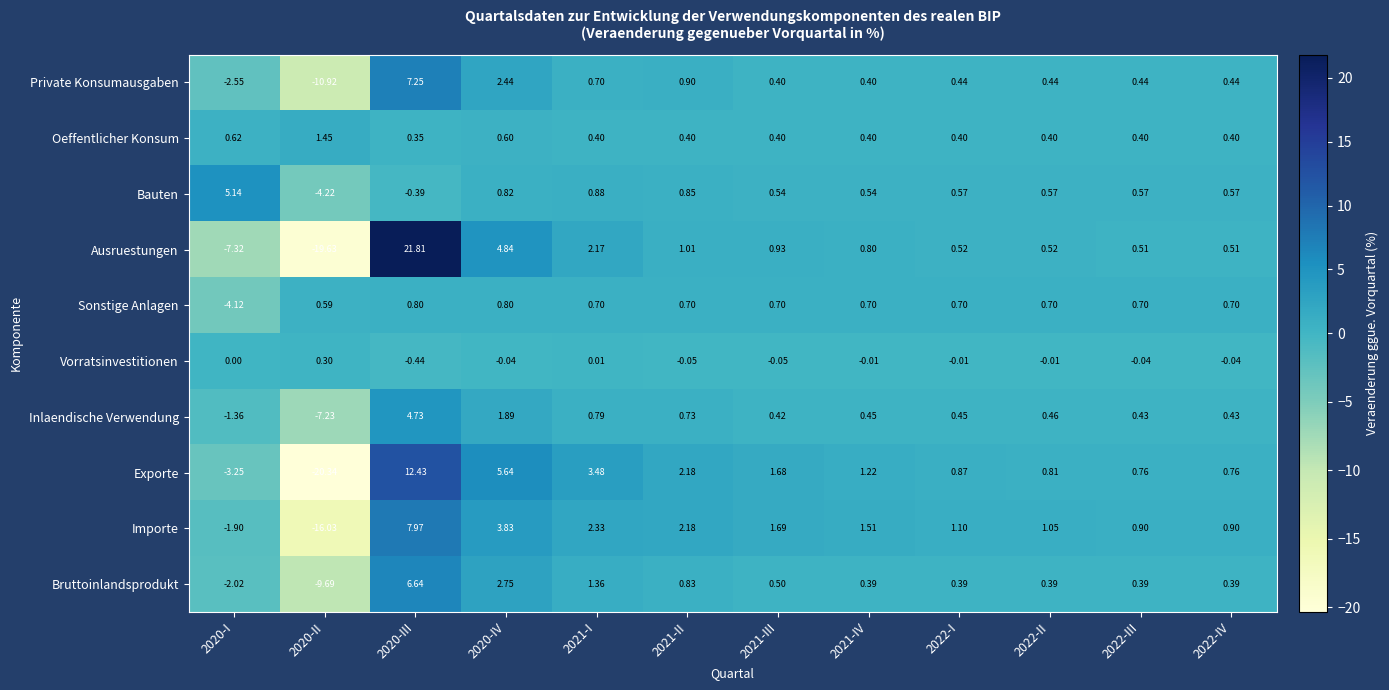

Rank the series by their maximum value, from lowest to highest.

Vorratsinvestitionen, Sonstige Anlagen, Oeffentlicher Konsum, Inlaendische Verwendung, Bauten, Bruttoinlandsprodukt, Private Konsumausgaben, Importe, Exporte, Ausruestungen